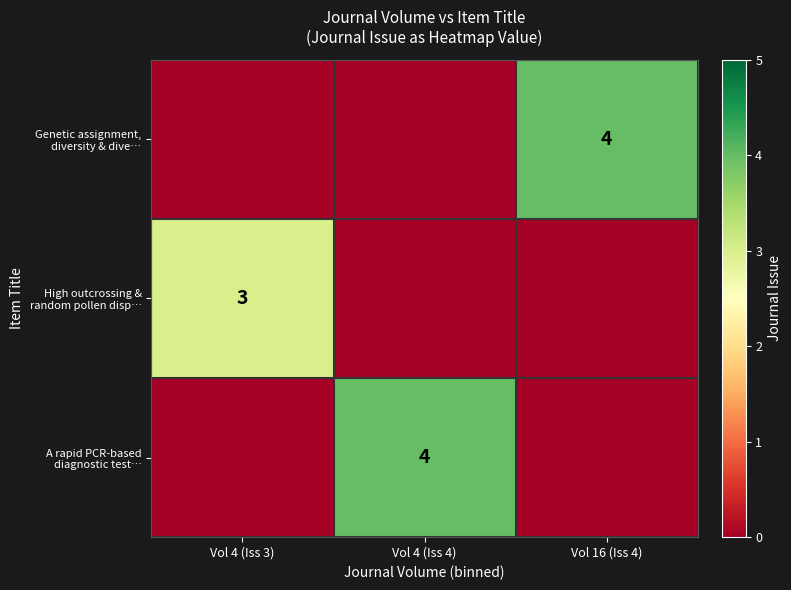

What is the spread (max minus min) of values at Vol 4 (Iss 3)?

3